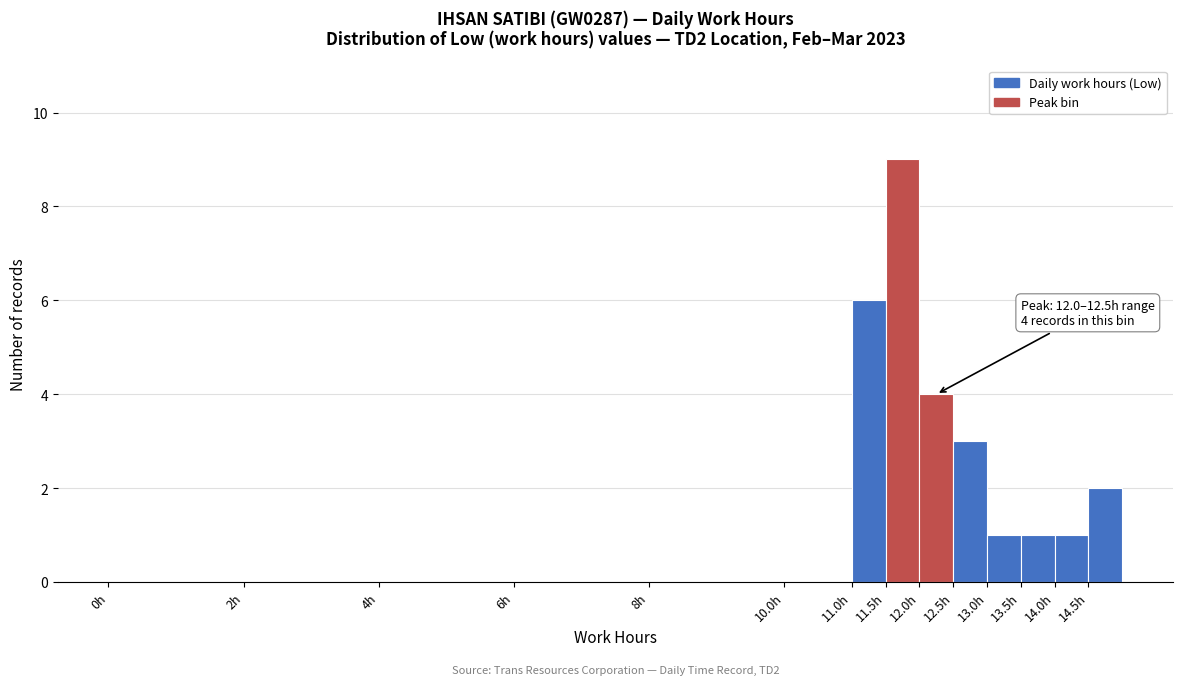

Over which range of the x-axis is the bar tallest?

11.5 to 12.0